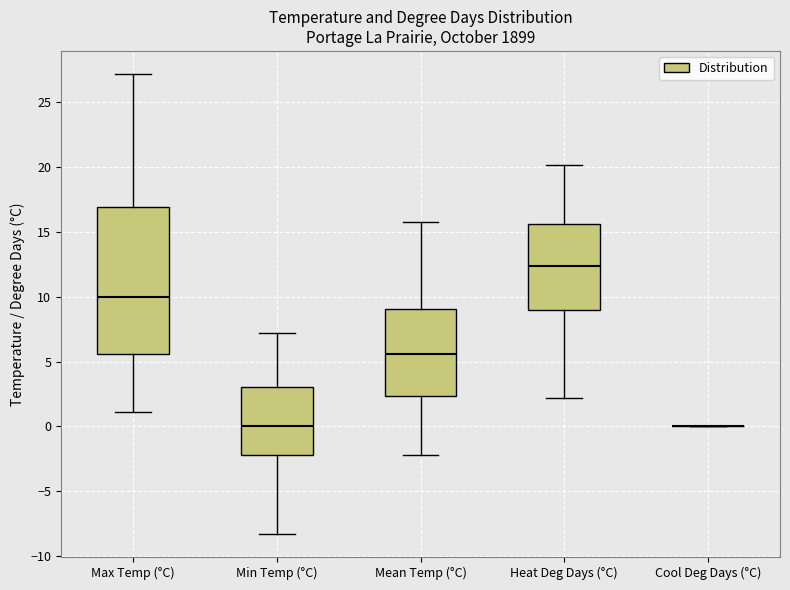

Where does the lower whisker of the box for Heat Deg Days (°C) end on the y-axis? The values are not printed on the chart, so give them approximately, as read against the axis.

2.0